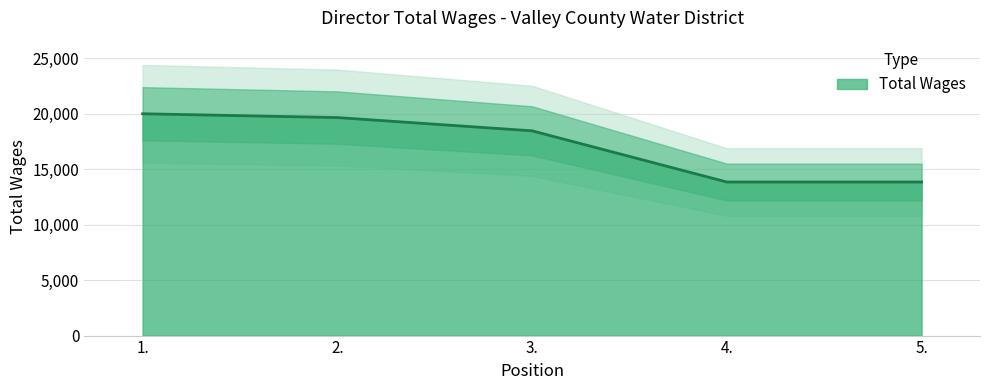

True or false: the data shows 20011 at 1..

True